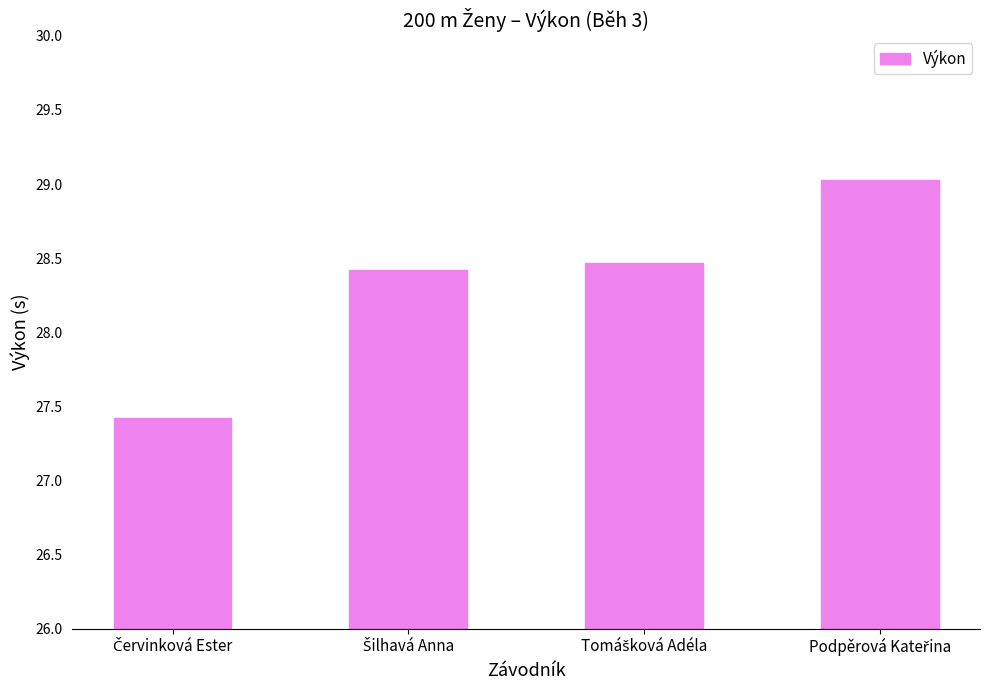

What is the value of the 3rd bar from the left?

28.5